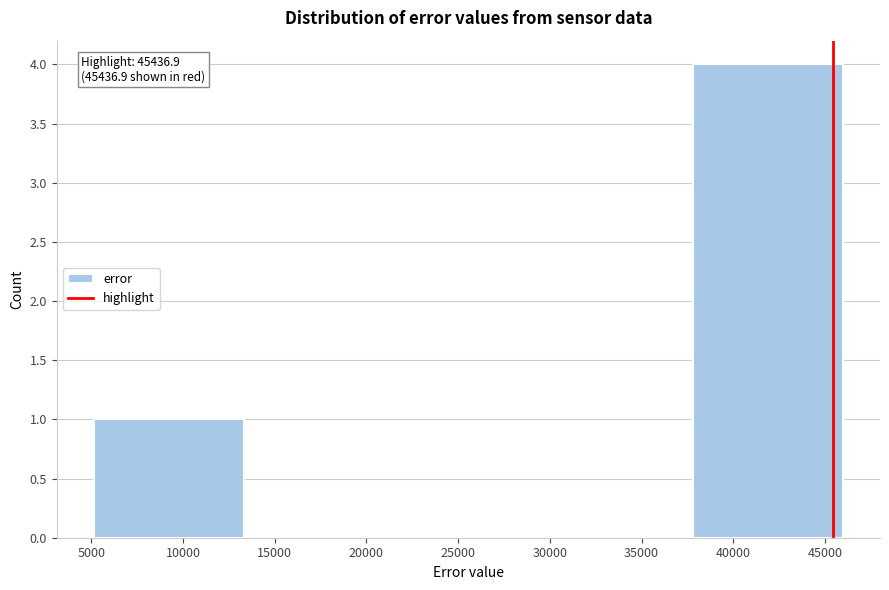

Which range on the x-axis has the tallest bar?

38000 to 46000